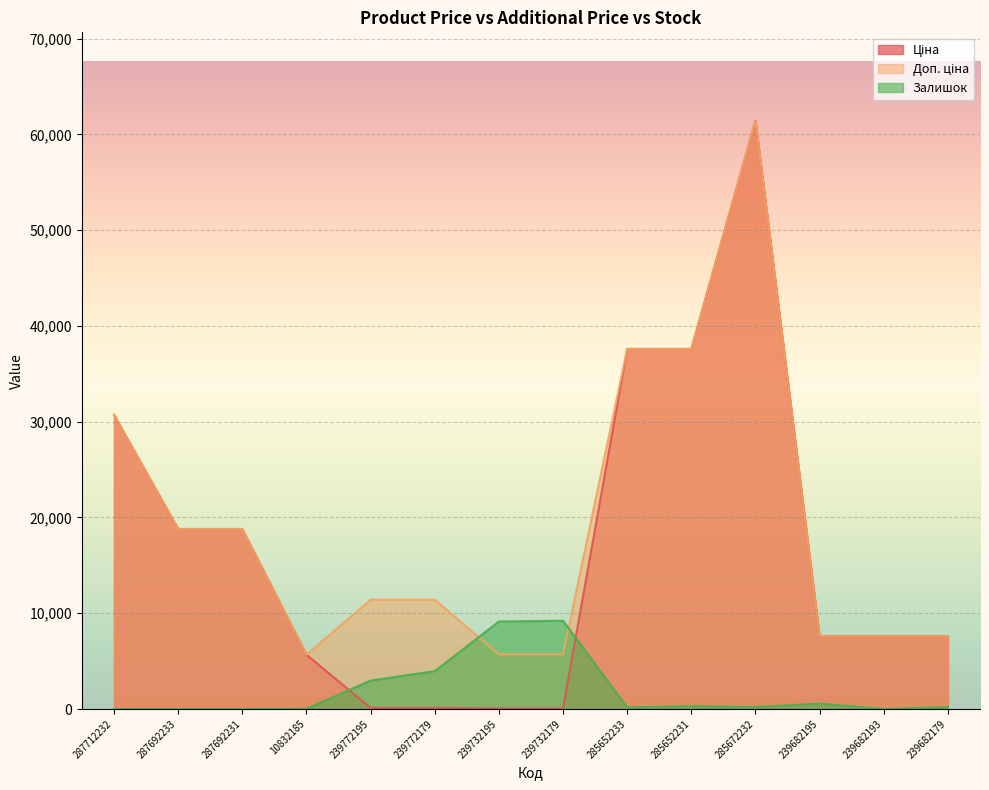

What is the highest value of the Ціна series?

61434.3